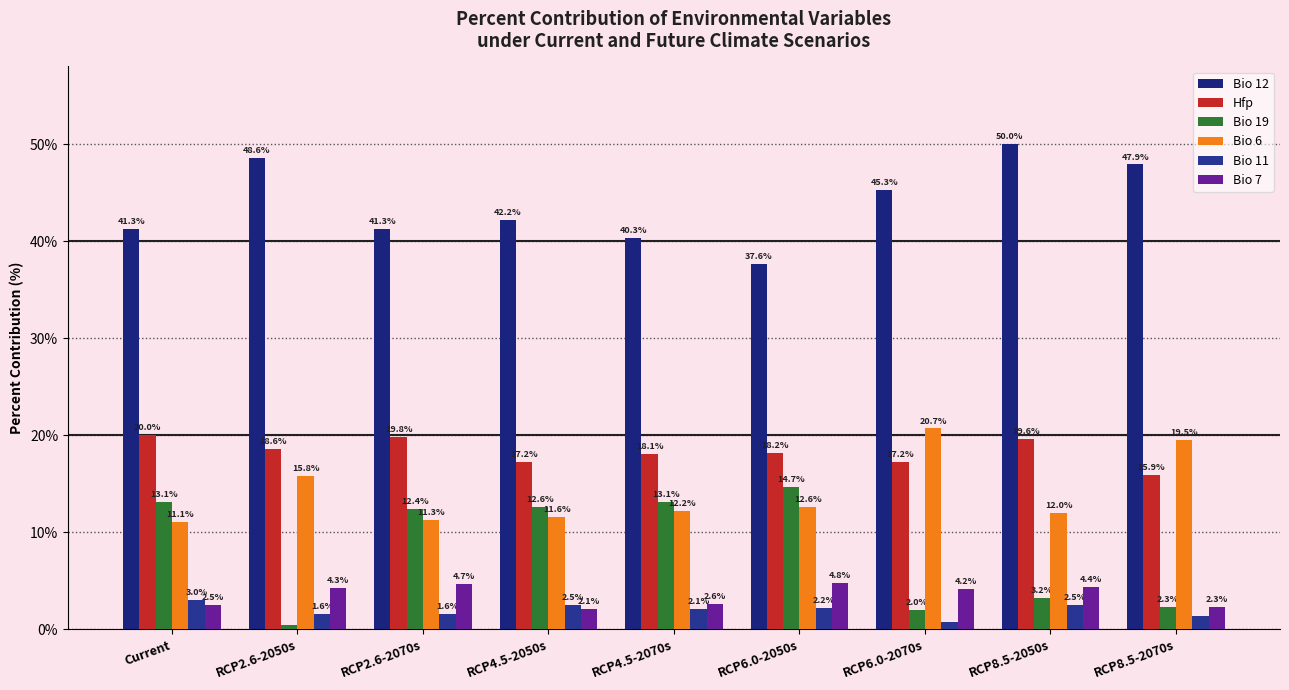

Reading left to right, extract all data points from this chart.

Bio 12: Current=41.3	RCP2.6-2050s=48.6	RCP2.6-2070s=41.3	RCP4.5-2050s=42.2	RCP4.5-2070s=40.3	RCP6.0-2050s=37.6	RCP6.0-2070s=45.3	RCP8.5-2050s=50.0	RCP8.5-2070s=47.9
Hfp: Current=20.0	RCP2.6-2050s=18.6	RCP2.6-2070s=19.8	RCP4.5-2050s=17.2	RCP4.5-2070s=18.1	RCP6.0-2050s=18.2	RCP6.0-2070s=17.2	RCP8.5-2050s=19.6	RCP8.5-2070s=15.9
Bio 19: Current=13.1	RCP2.6-2050s=0.4	RCP2.6-2070s=12.4	RCP4.5-2050s=12.6	RCP4.5-2070s=13.1	RCP6.0-2050s=14.7	RCP6.0-2070s=2.0	RCP8.5-2050s=3.2	RCP8.5-2070s=2.3
Bio 6: Current=11.1	RCP2.6-2050s=15.8	RCP2.6-2070s=11.3	RCP4.5-2050s=11.6	RCP4.5-2070s=12.2	RCP6.0-2050s=12.6	RCP6.0-2070s=20.7	RCP8.5-2050s=12.0	RCP8.5-2070s=19.5
Bio 11: Current=3.0	RCP2.6-2050s=1.6	RCP2.6-2070s=1.6	RCP4.5-2050s=2.5	RCP4.5-2070s=2.1	RCP6.0-2050s=2.2	RCP6.0-2070s=0.8	RCP8.5-2050s=2.5	RCP8.5-2070s=1.4
Bio 7: Current=2.5	RCP2.6-2050s=4.3	RCP2.6-2070s=4.7	RCP4.5-2050s=2.1	RCP4.5-2070s=2.6	RCP6.0-2050s=4.8	RCP6.0-2070s=4.2	RCP8.5-2050s=4.4	RCP8.5-2070s=2.3